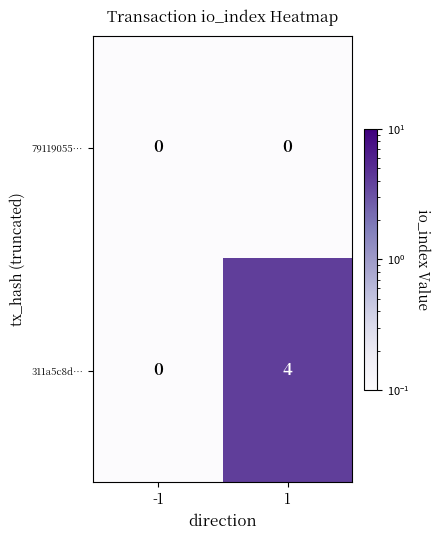

Rank the series at 1 from highest to lowest value.

311a5c8d…, 79119055…